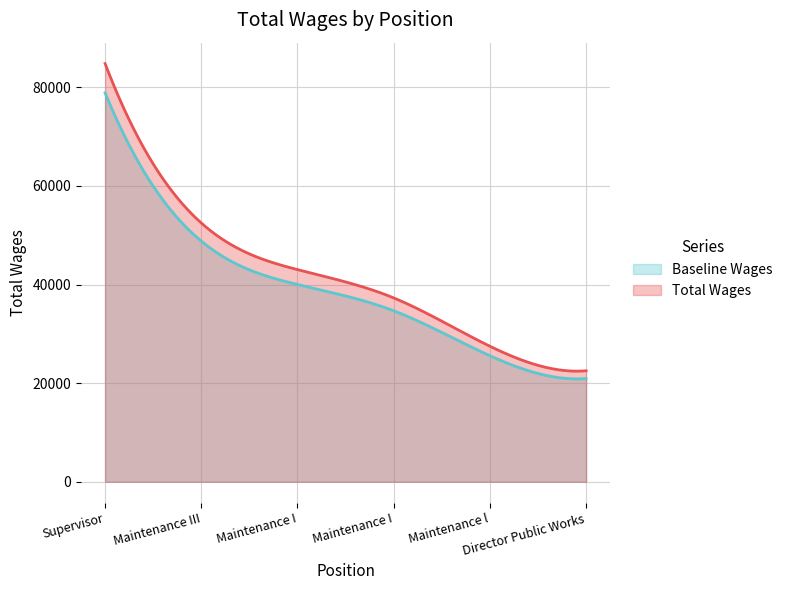

Approximately how many times larger is the value at 3. compared to 4.?

1.2